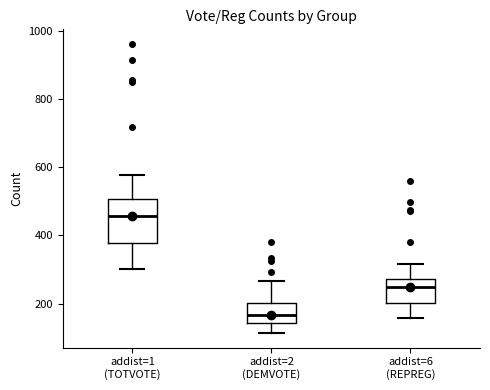

Reading left to right, transcribe this box plot: for each box, give where its median line is, the range the box spans, and where its two whiskers end, as read against the y-axis. The values are not printed on the chart, so give them approximately, as read against the axis.

addist=1 (TOTVOTE): median 460, box 380 to 500, whiskers 300 to 580
addist=2 (DEMVOTE): median 160, box 140 to 200, whiskers 120 to 260
addist=6 (REPREG): median 240, box 200 to 280, whiskers 160 to 320